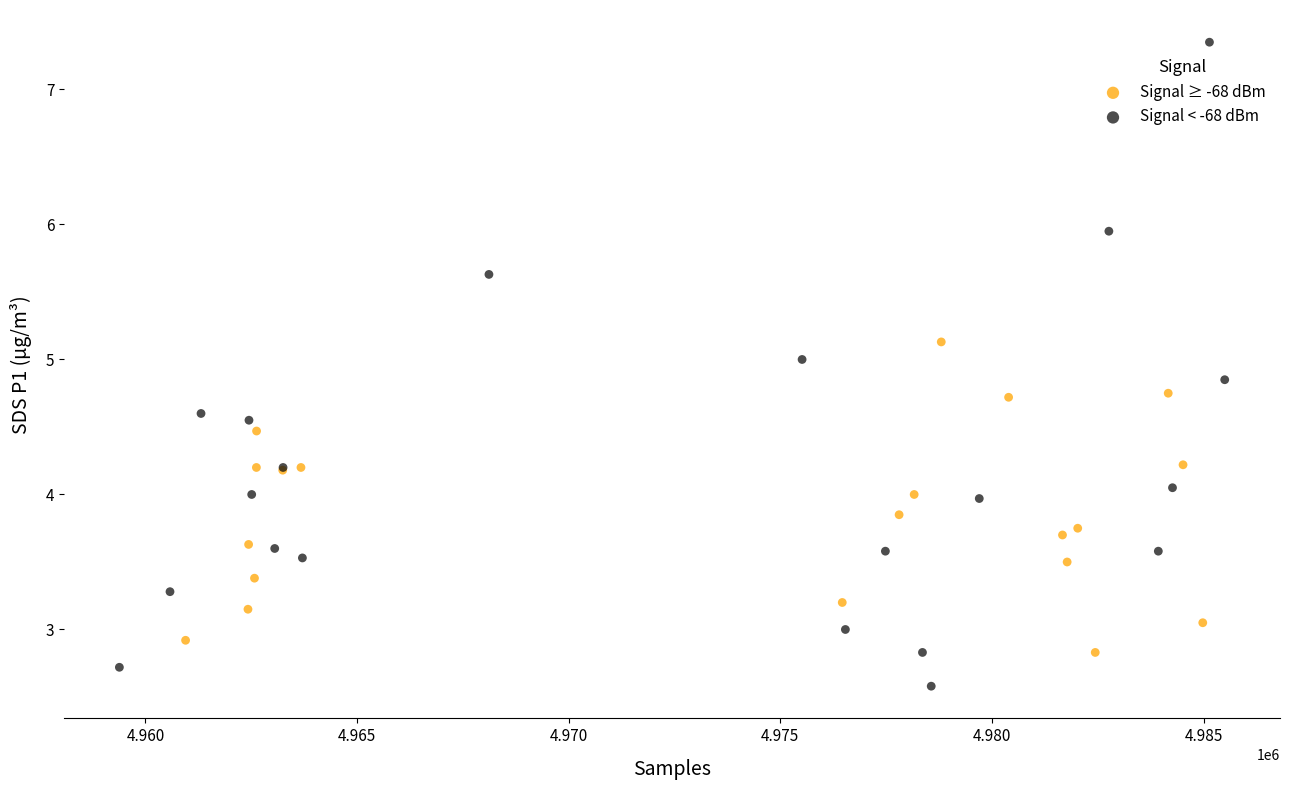

Which series reaches the maximum Y coordinate?

Signal < -68 dBm